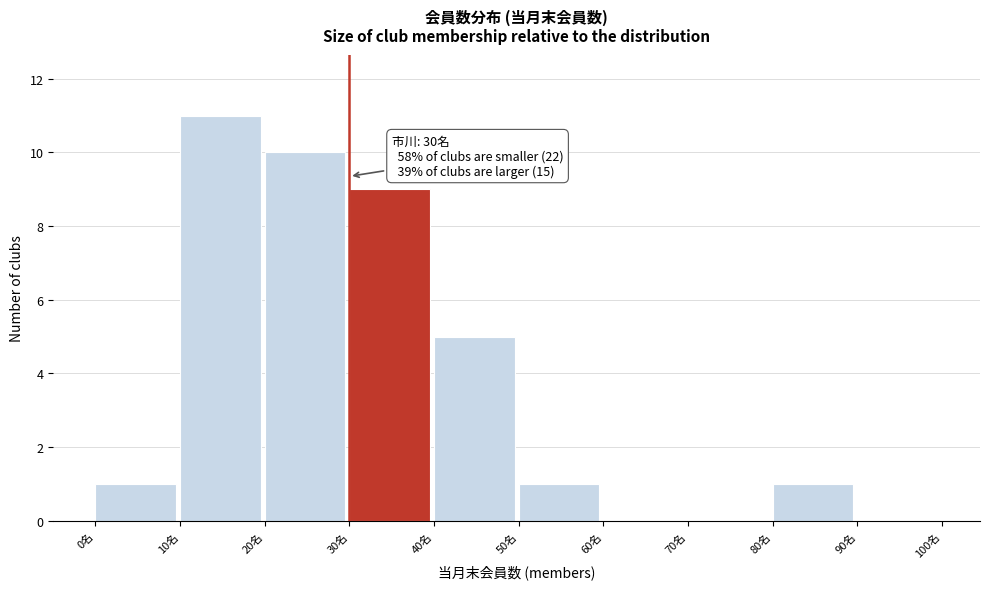

Which range on the x-axis has the tallest bar?

10 to 20